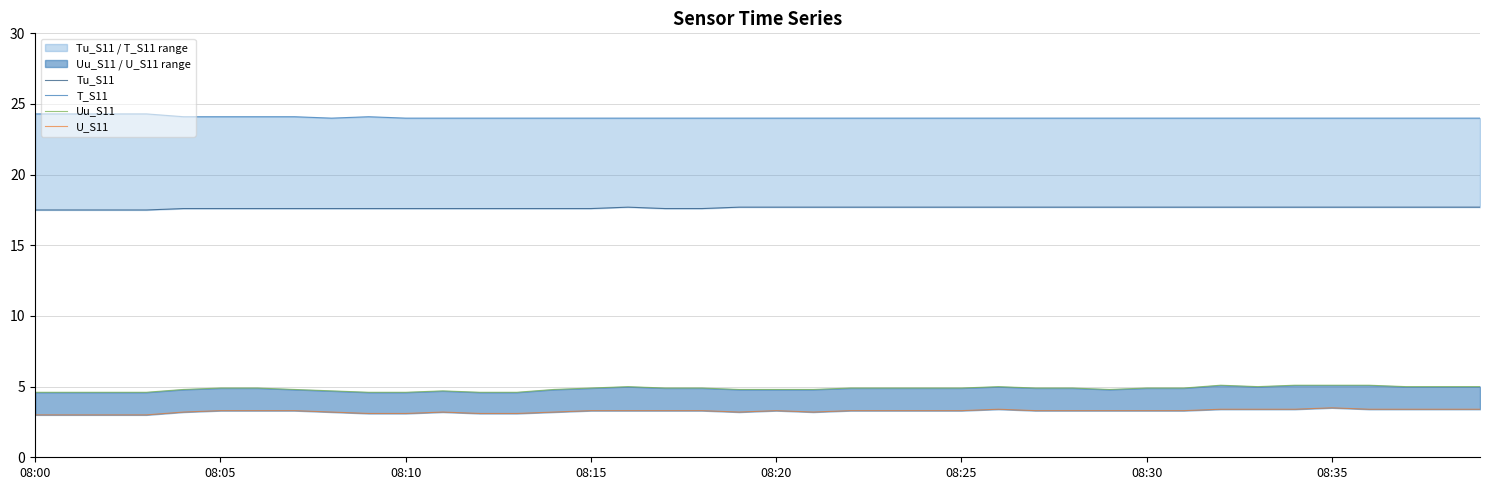

Is it true that T_S11 equals 24.0 at 12?

True